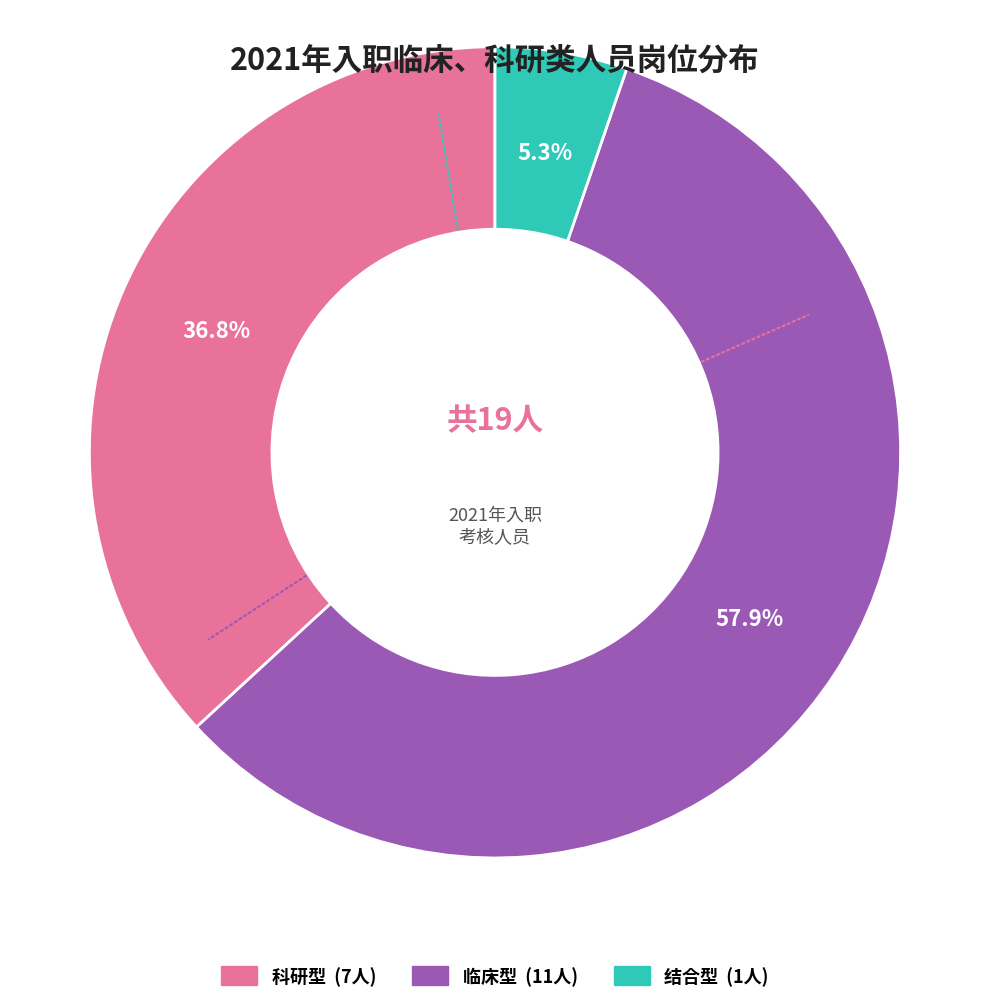

Which slice is the smallest?

结合型